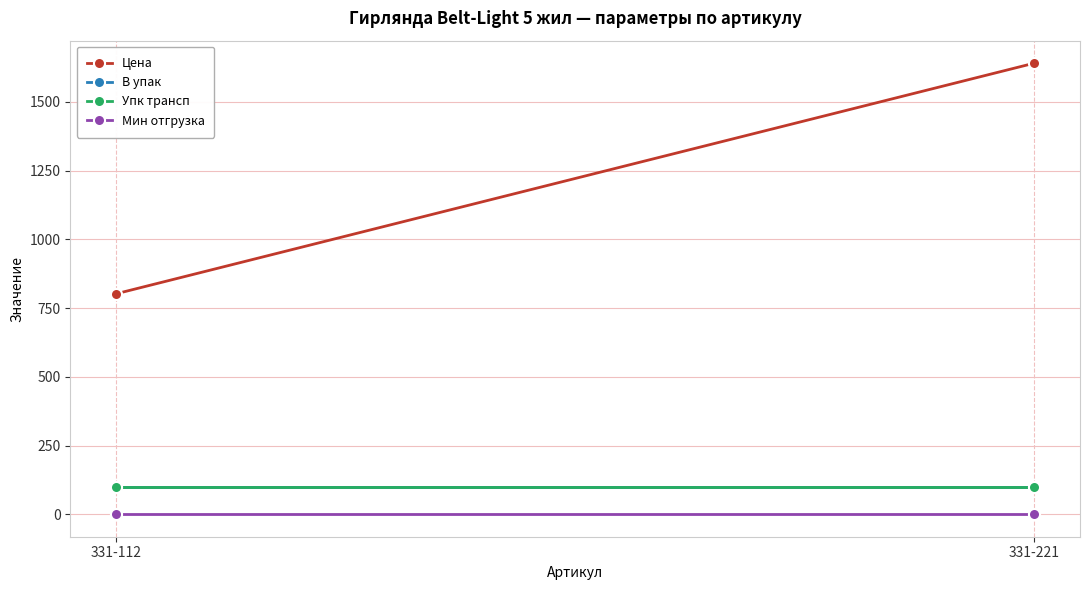

Reading right to left, what are all the values shown in this chart?

Цена: 331-221=1640.8	331-112=802.4
В упак: 331-221=100.0	331-112=100.0
Упк трансп: 331-221=100.0	331-112=100.0
Мин отгрузка: 331-221=1.0	331-112=1.0